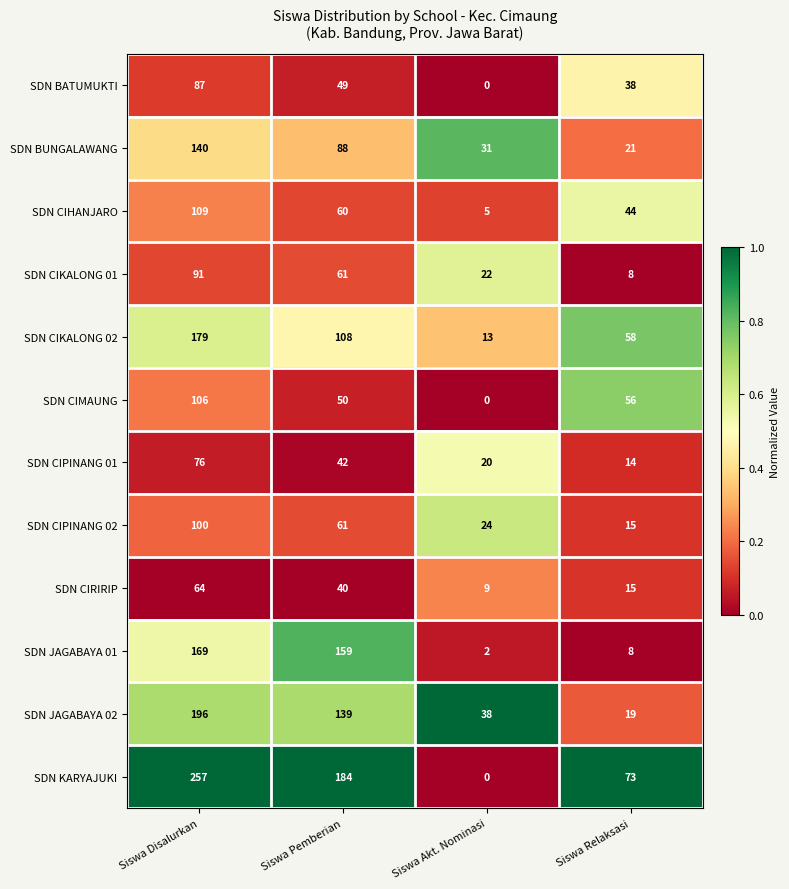

Rank the series by their maximum value, from lowest to highest.

SDN CIRIRIP, SDN CIPINANG 01, SDN BATUMUKTI, SDN CIKALONG 01, SDN CIPINANG 02, SDN CIMAUNG, SDN CIHANJARO, SDN BUNGALAWANG, SDN JAGABAYA 01, SDN CIKALONG 02, SDN JAGABAYA 02, SDN KARYAJUKI